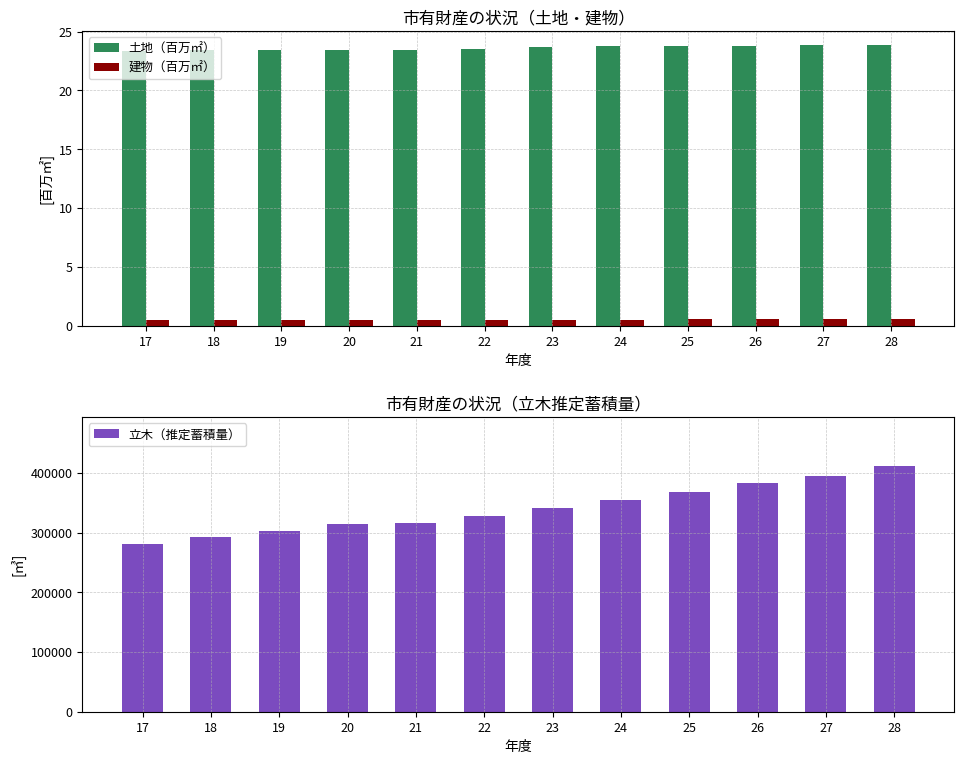

Rank the categories by 土地（百万㎡） value from highest to lowest.

27, 28, 26, 25, 24, 23, 22, 21, 20, 19, 18, 17